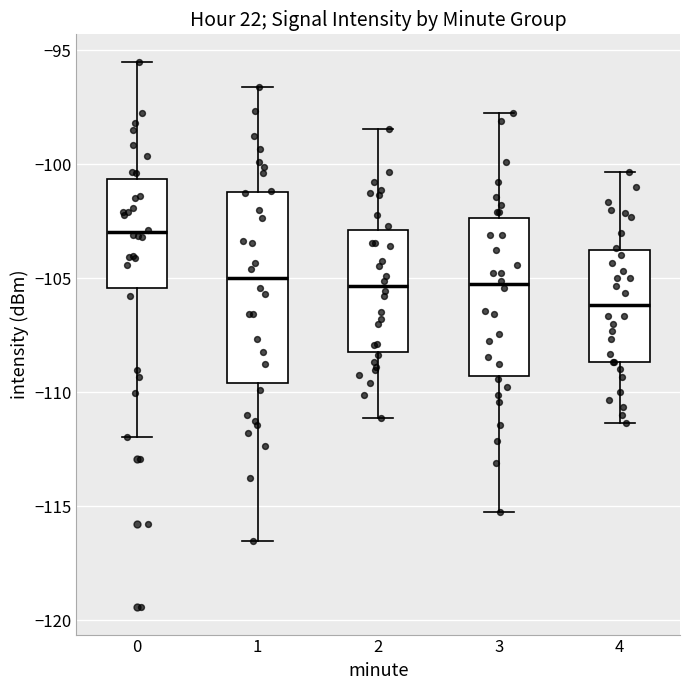

Reading left to right, read every box against the y-axis: the position of its median line, the range the box covers, and the ends of its whiskers. The values are not printed on the chart, so give them approximately, as read against the axis.

0: median -103.0, box -105.5 to -100.5, whiskers -112.0 to -95.5
1: median -105.0, box -109.5 to -101.0, whiskers -116.5 to -96.5
2: median -105.5, box -108.0 to -103.0, whiskers -111.0 to -98.5
3: median -105.5, box -109.5 to -102.5, whiskers -115.0 to -98.0
4: median -106.0, box -108.5 to -103.5, whiskers -111.5 to -100.5